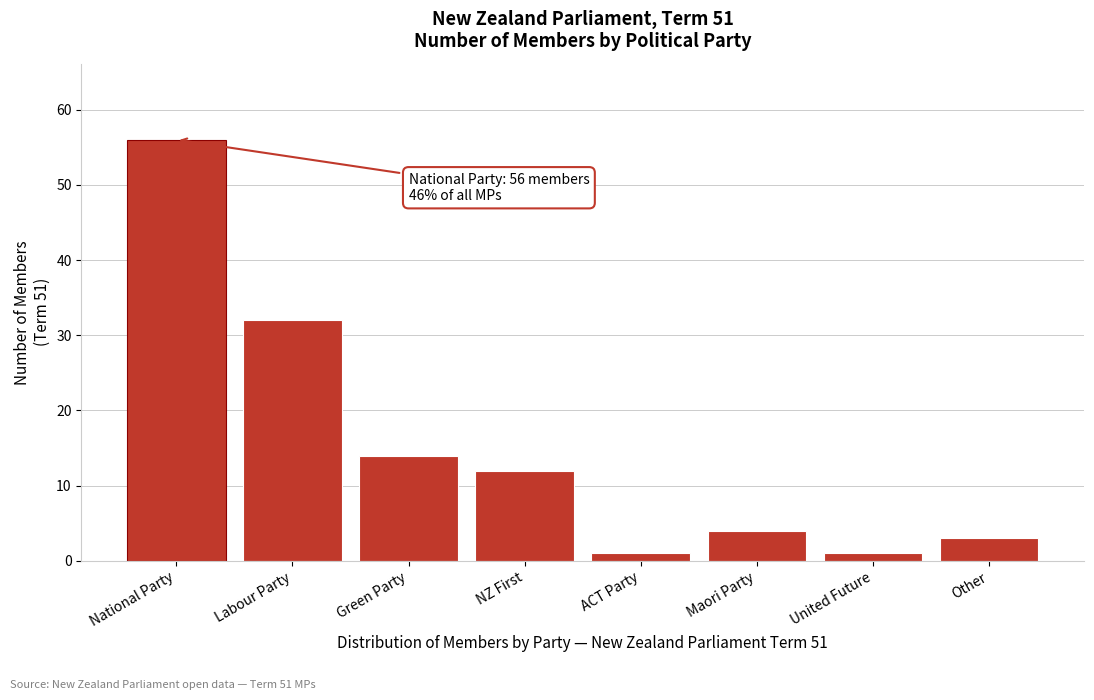

Reading right to left, transcribe all the data shown in this chart.

3	1	4	1	12	14	32	56